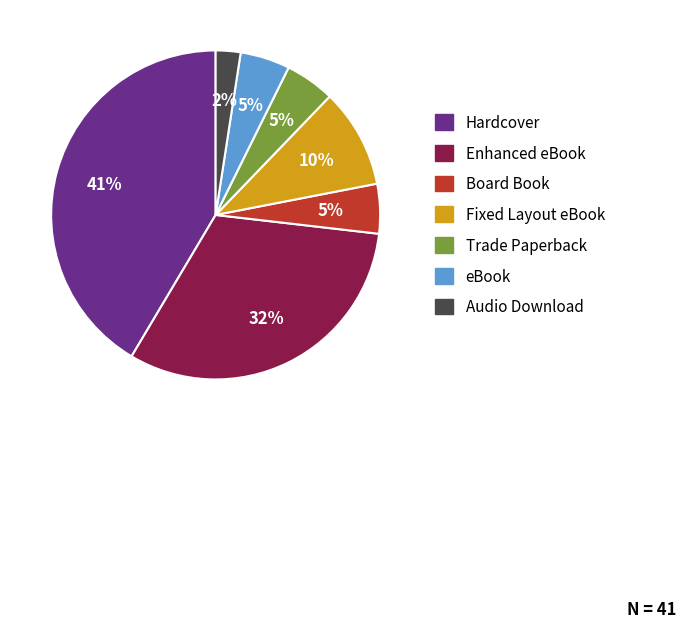

To the nearest percent, what percentage of the pie is Fixed Layout eBook?

10%